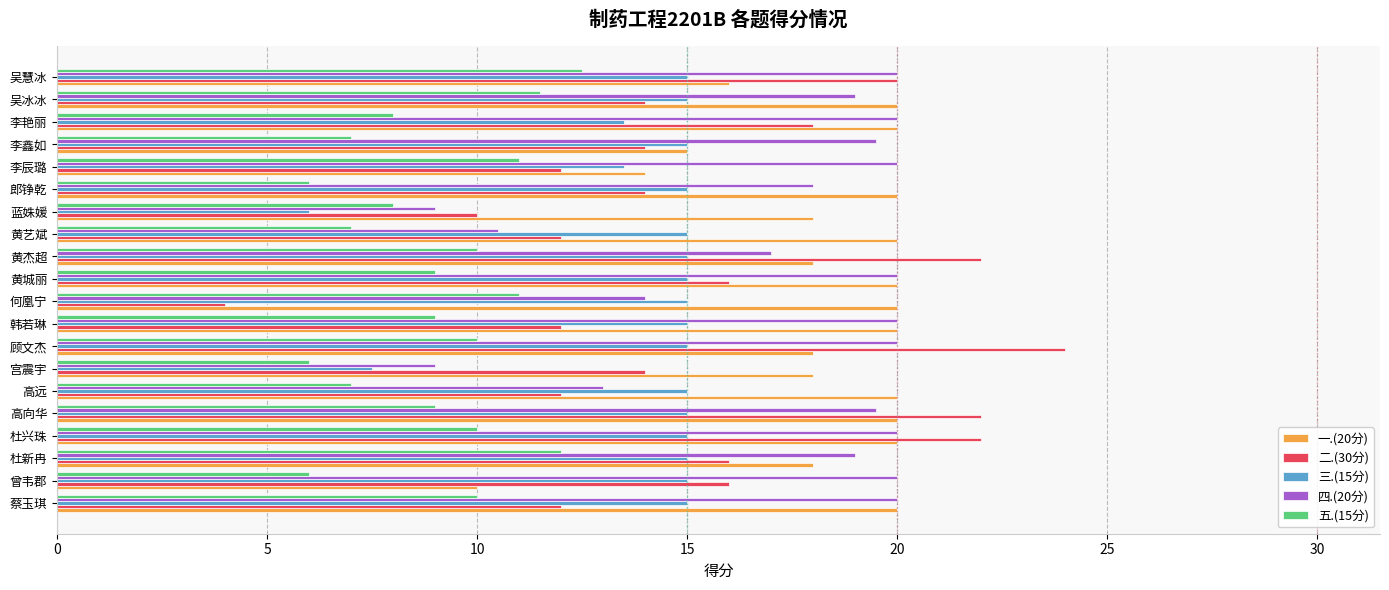

What is the difference between the maximum and minimum values in the 二.(30分) series?

20.0